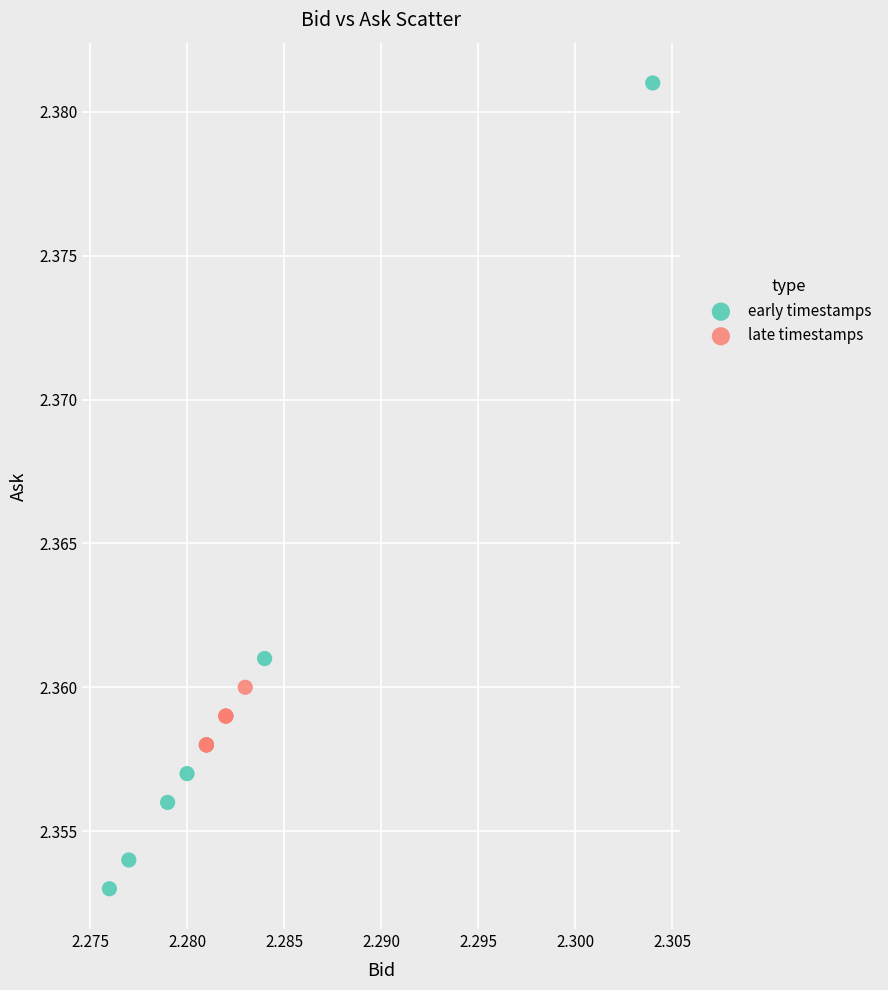

Which series has the widest spread of Y values?

early timestamps